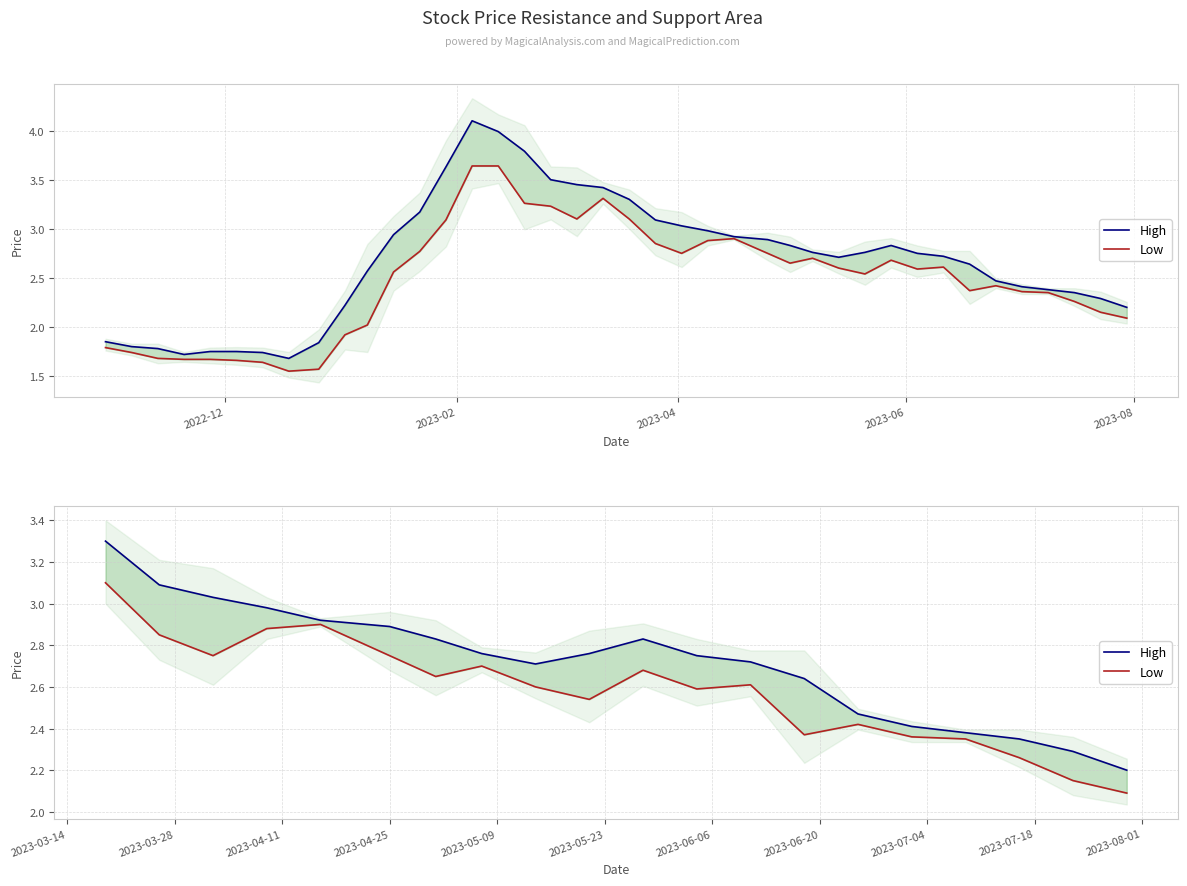

Which series has the largest total across all categories?

High